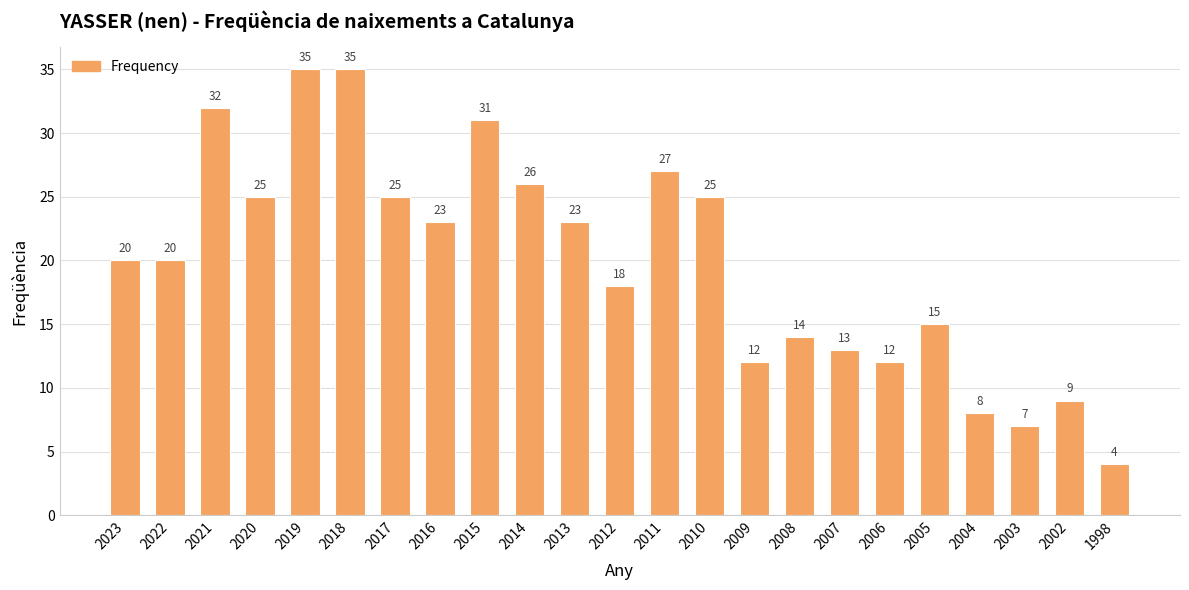

What is the approximate value at 2013?

23